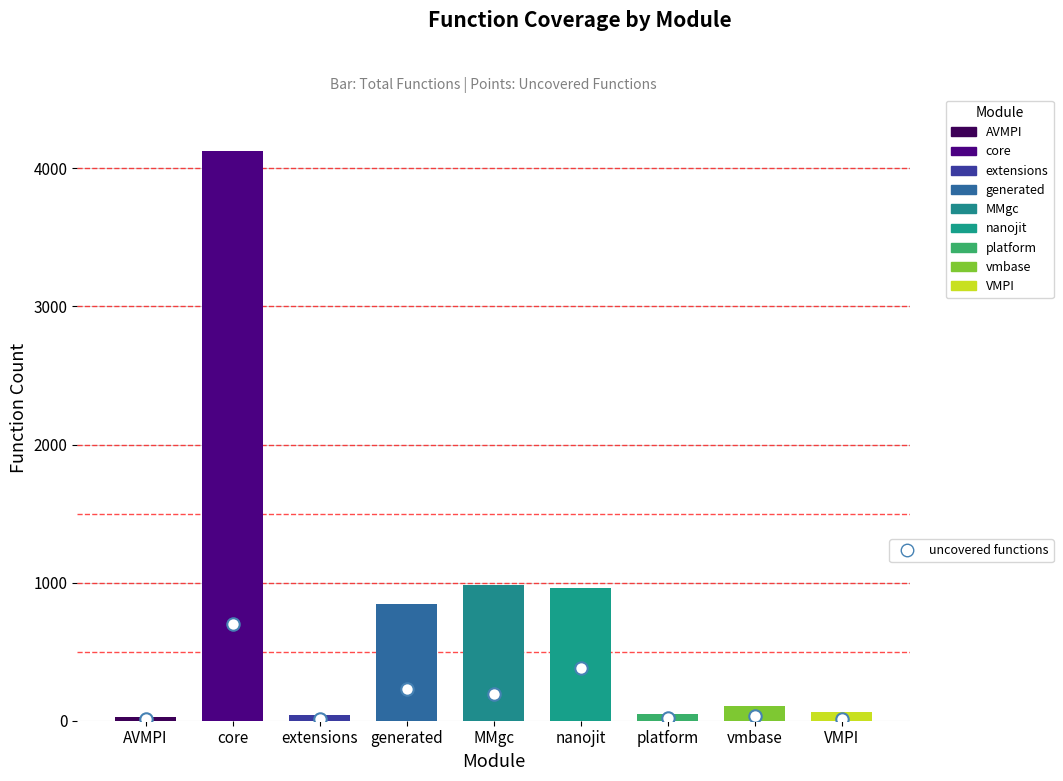

What is the change in value from core to extensions?

-686